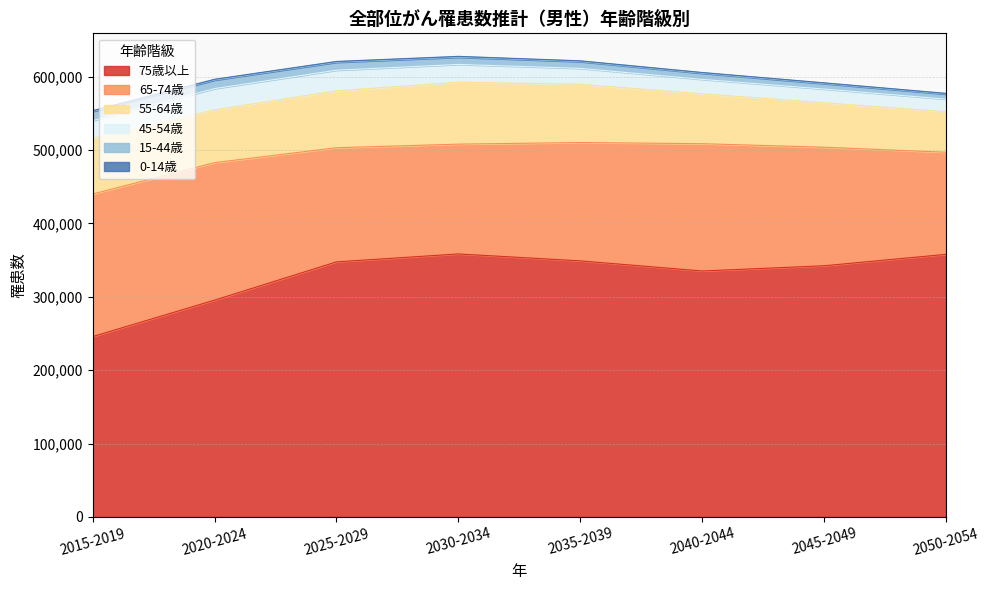

What is the approximate value of 0-14歳 at 2045-2049?

1067